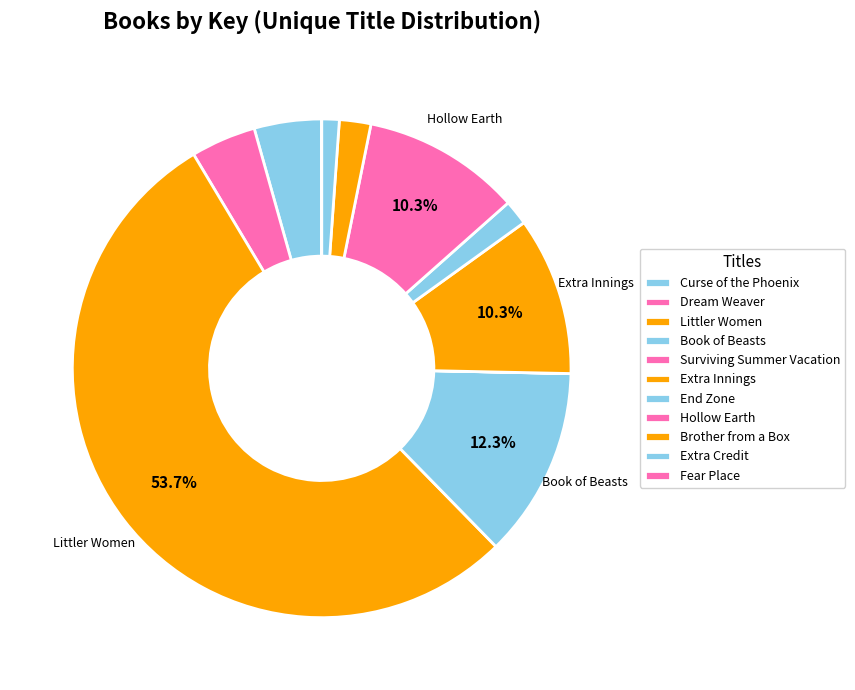

To the nearest percent, what is the average slice percentage?

9%